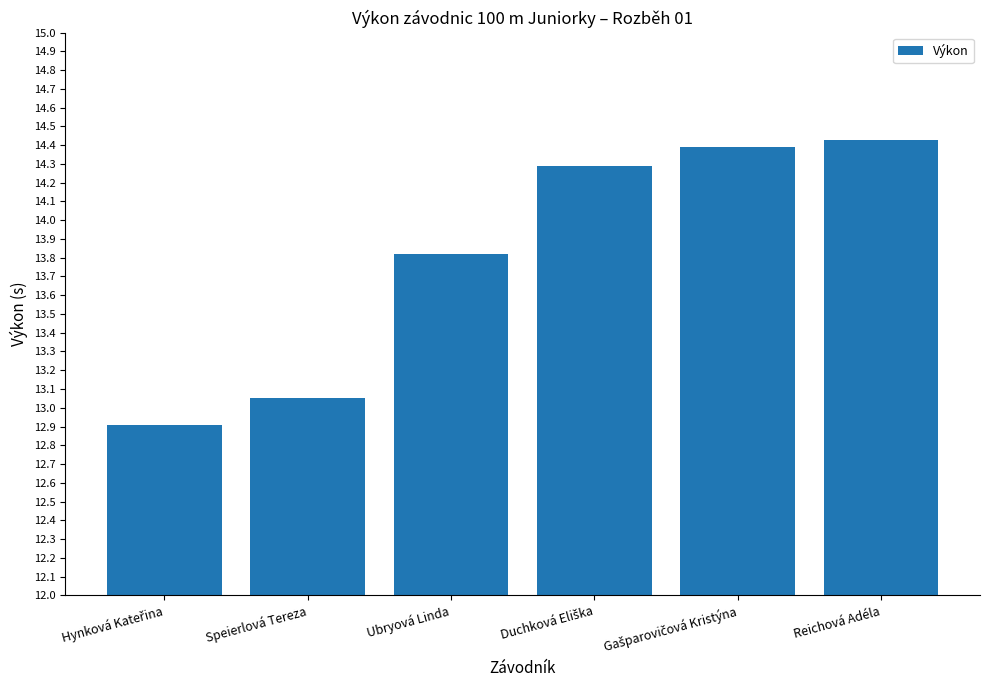

The chart shows a value of 13.8 at Ubryová Linda. True or false?

True